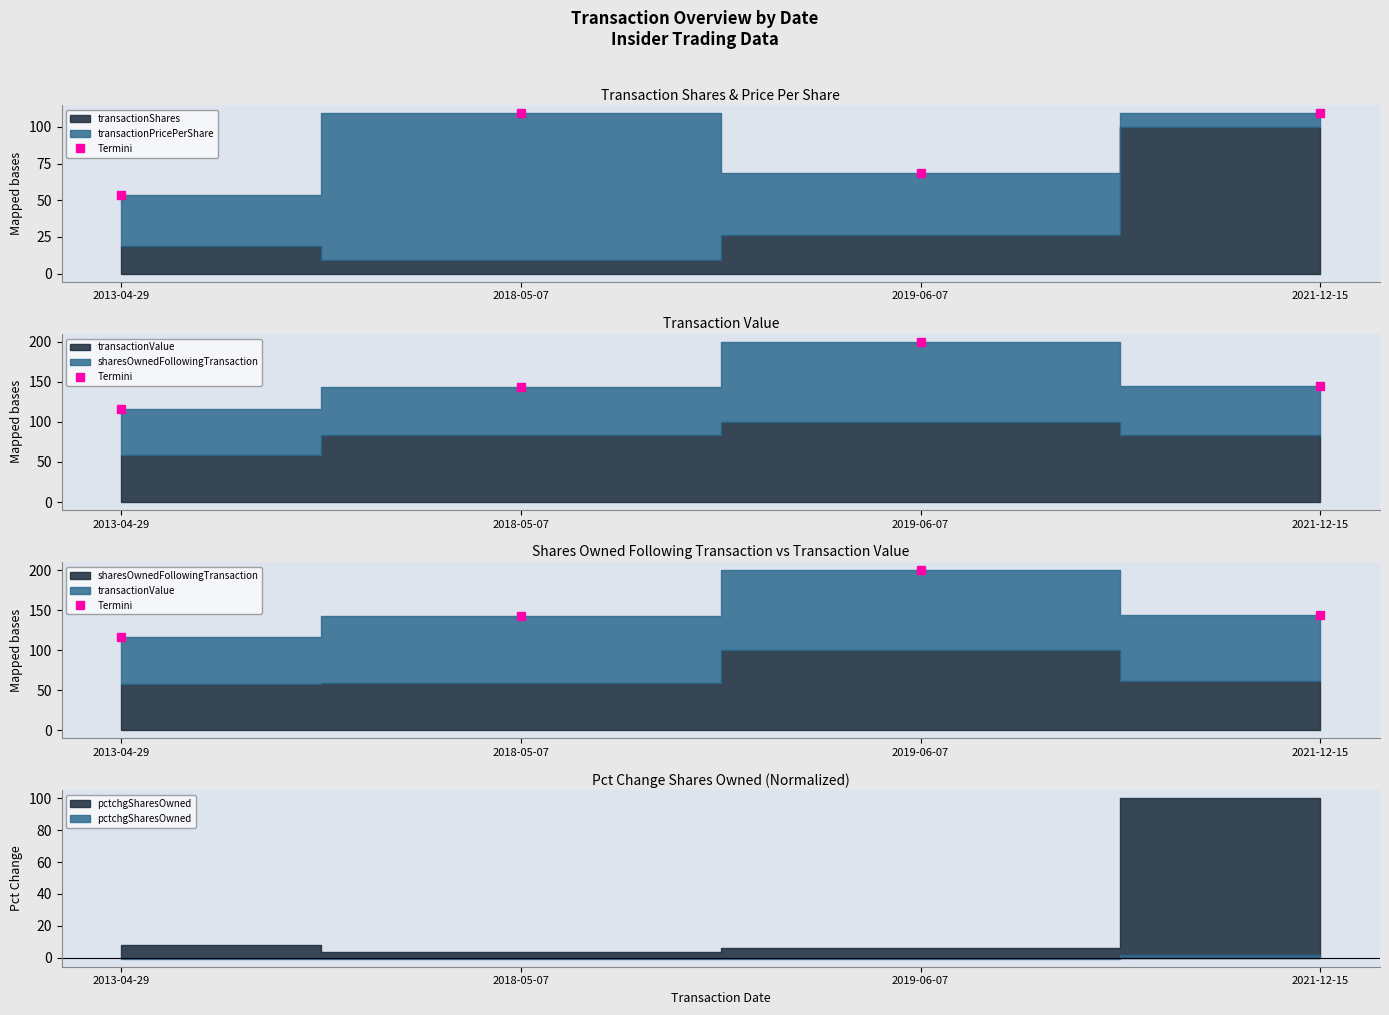

Which has a higher value, 2019-06-07 or 2018-05-07?

2019-06-07